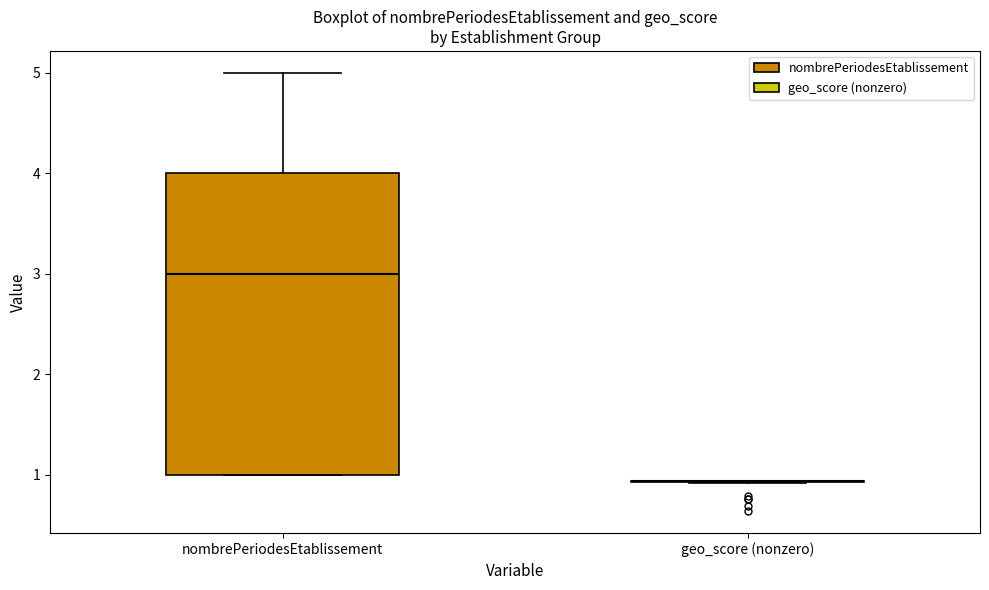

Comparing the boxes themselves (not the whiskers), which one is the tallest?

nombrePeriodesEtablissement